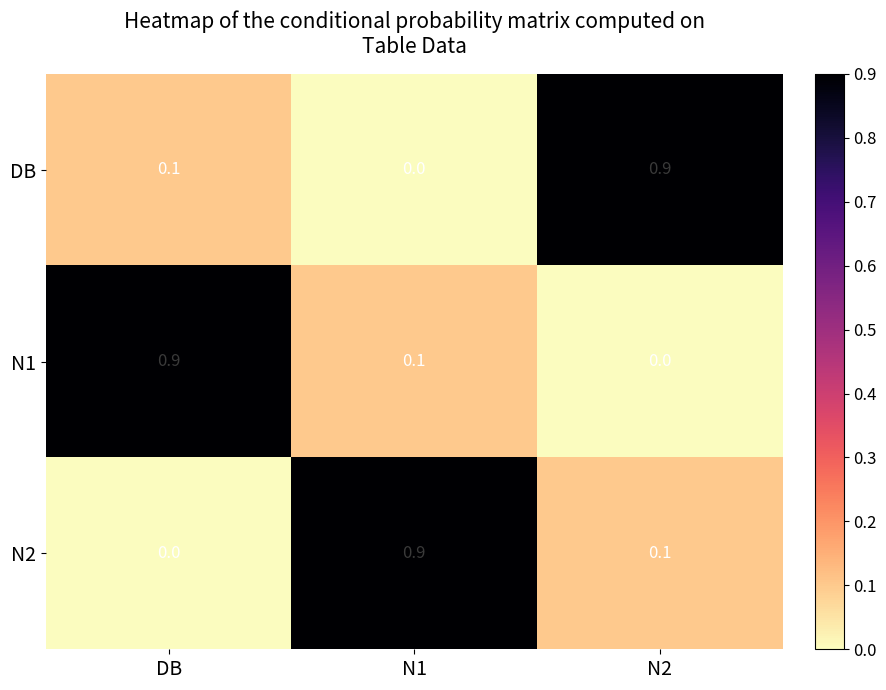

Reading left to right, what are all the values shown in this chart?

DB: 0.1	0.0	0.9
N1: 0.9	0.1	0.0
N2: 0.0	0.9	0.1